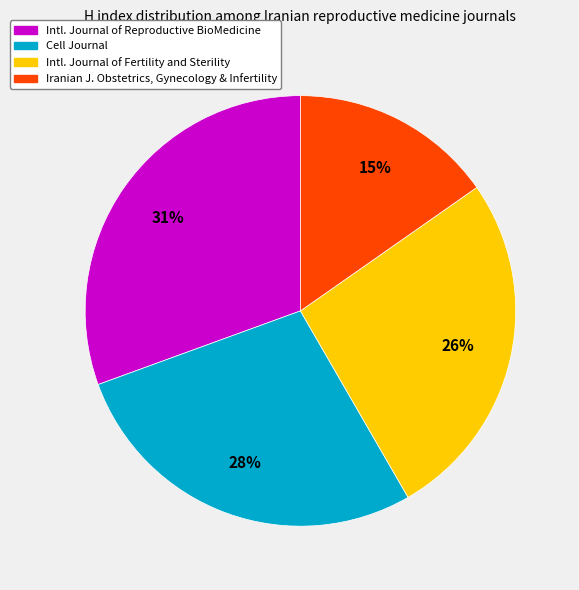

To the nearest percent, what is the average slice percentage?

25%